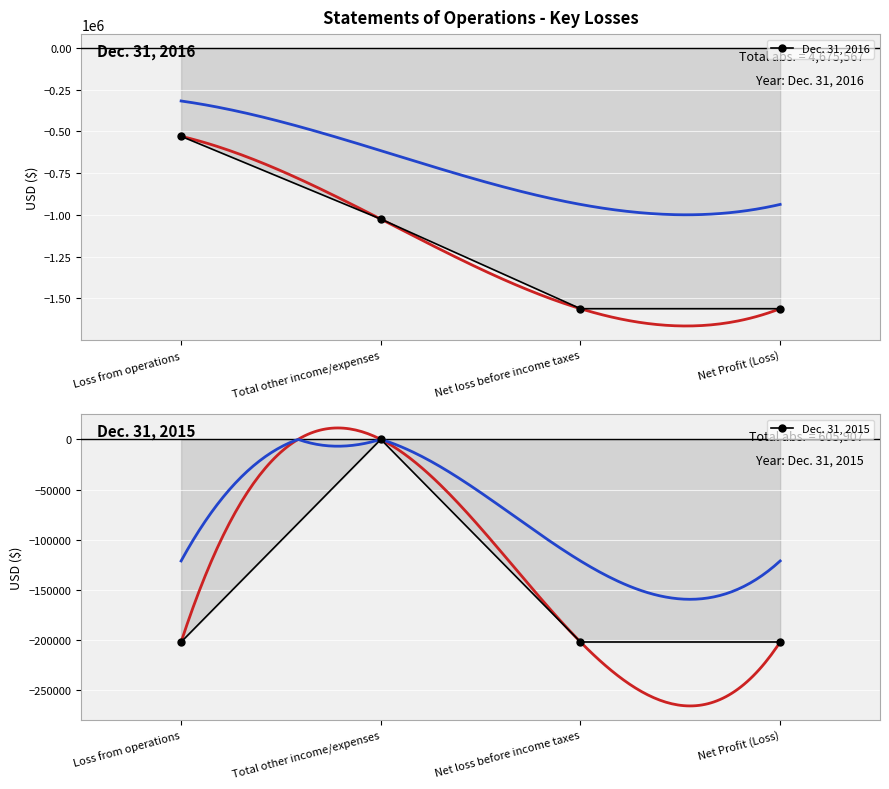

Which series has the largest range (max minus min)?

Dec. 31, 2016